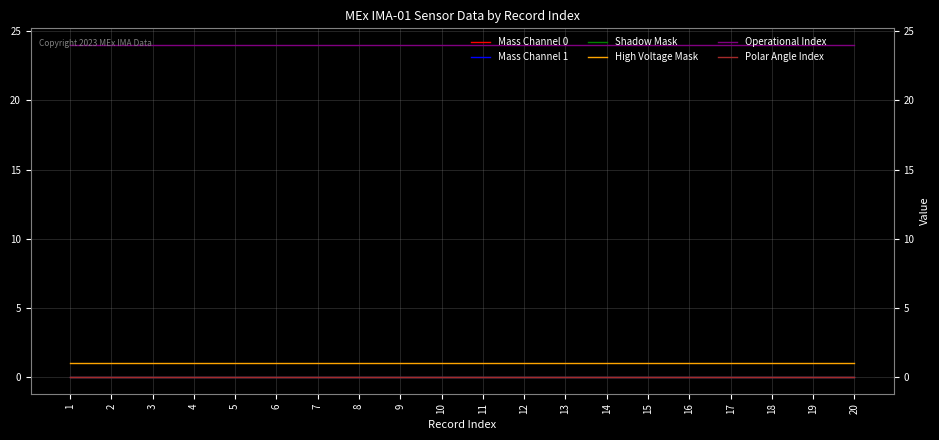

Is this an area chart (filled region under the line)?

No